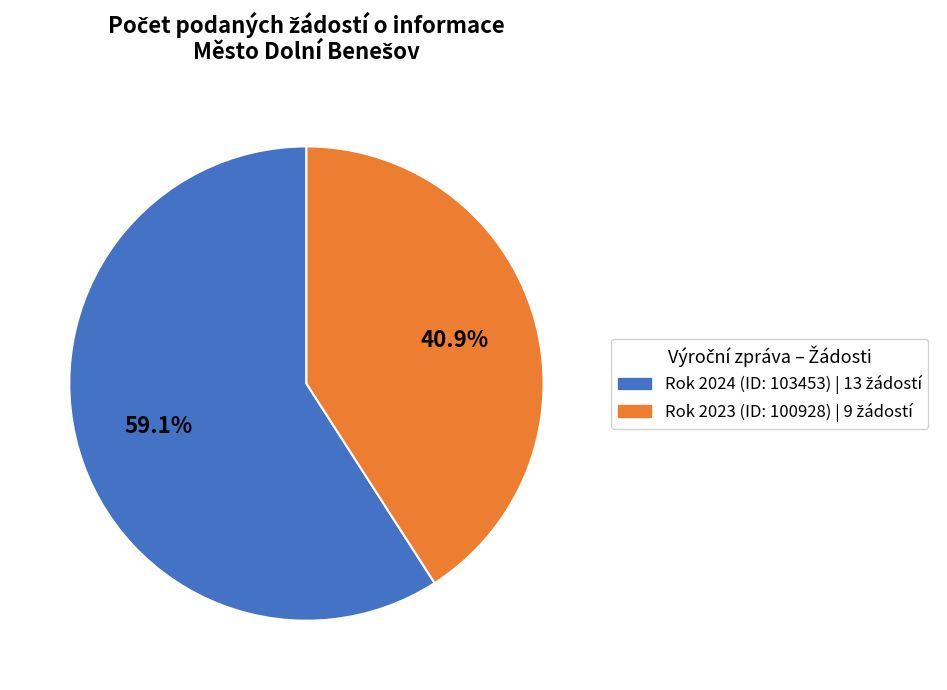

Is there any slice that represents more than half of the pie?

Yes